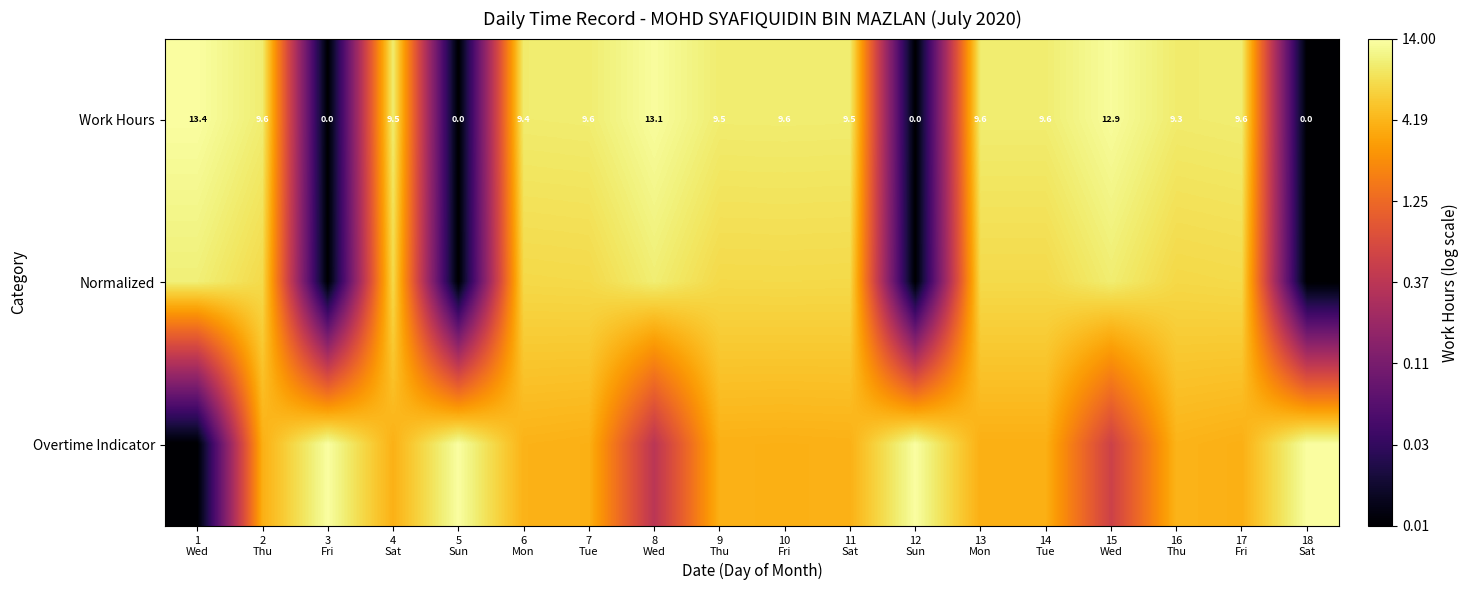

The value of Work Hours at 11 Sat is 0.6. True or false?

False